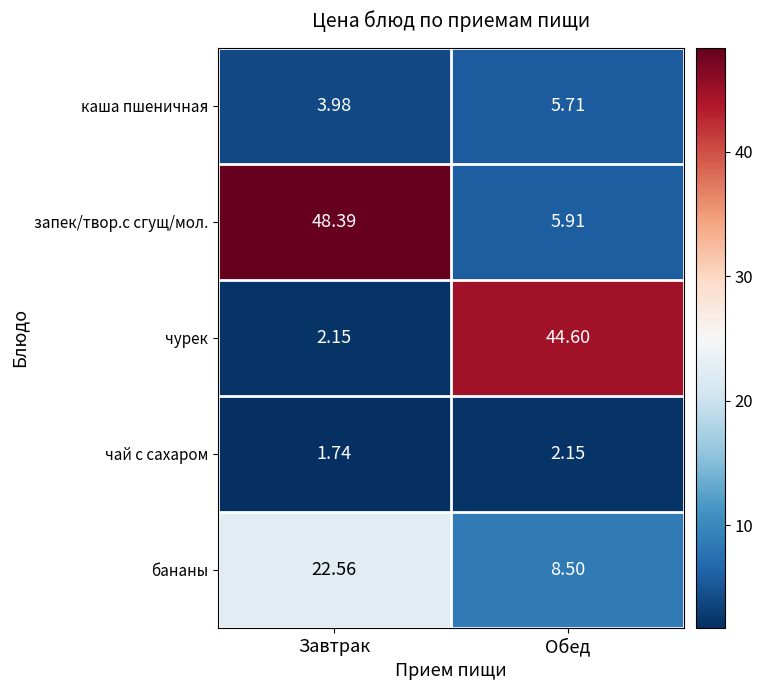

Where is запек/твор.с сгущ/мол. nearest to the value 27?

Обед